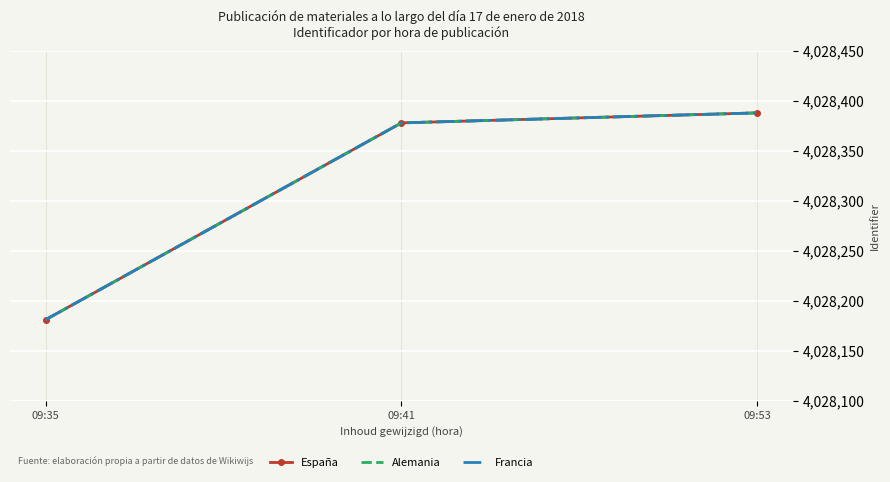

What is the difference between the Francia values at 09:35 and 09:53?

207